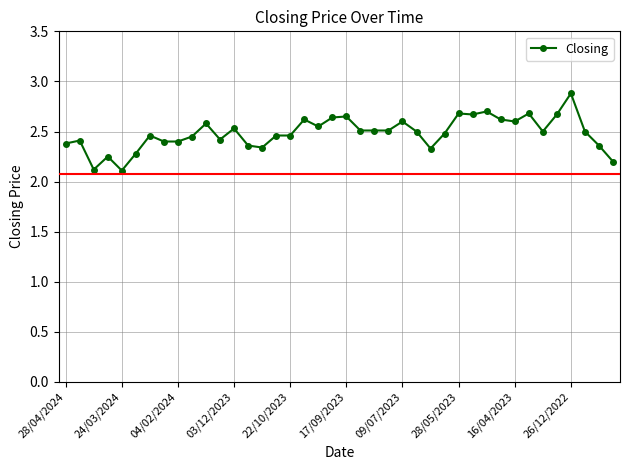

What is the sum of all values?

99.4